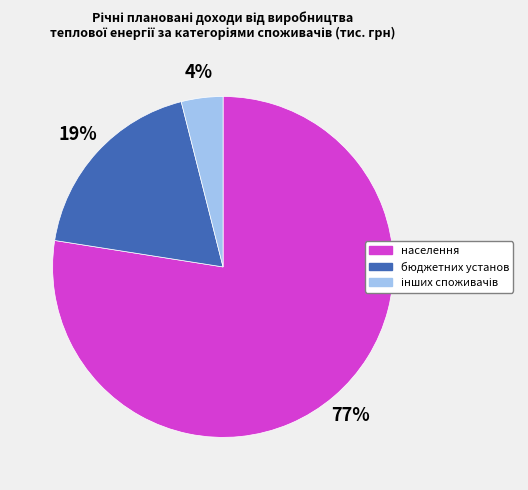

To the nearest percent, what portion does населення represent?

77%